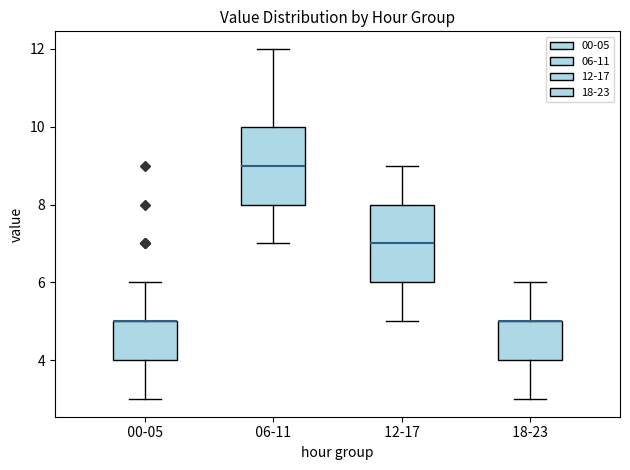

Reading left to right, transcribe this box plot: for each box, give where its median line is, the range the box spans, and where its two whiskers end, as read against the y-axis. The values are not printed on the chart, so give them approximately, as read against the axis.

00-05: median 5 (drawn on the box's upper edge), box 4 to 5, whiskers 3 to 6
06-11: median 9, box 8 to 10, whiskers 7 to 12
12-17: median 7, box 6 to 8, whiskers 5 to 9
18-23: median 5 (drawn on the box's upper edge), box 4 to 5, whiskers 3 to 6